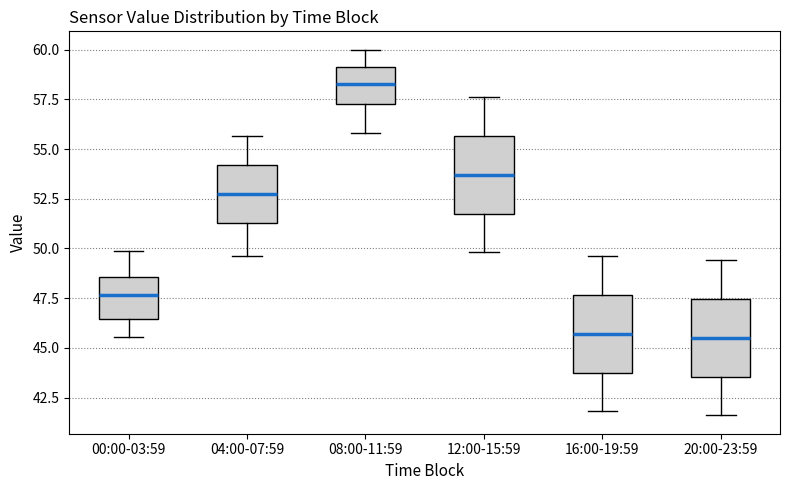

Reading left to right, read every box against the y-axis: the position of its median line, the range the box covers, and the ends of its whiskers. The values are not printed on the chart, so give them approximately, as read against the axis.

00:00-03:59: median 47.5, box 46.5 to 48.5, whiskers 45.5 to 50.0
04:00-07:59: median 52.5, box 51.5 to 54.0, whiskers 49.5 to 55.5
08:00-11:59: median 58.5, box 57.5 to 59.0, whiskers 56.0 to 60.0
12:00-15:59: median 53.5, box 52.0 to 55.5, whiskers 50.0 to 57.5
16:00-19:59: median 45.5, box 44.0 to 47.5, whiskers 42.0 to 49.5
20:00-23:59: median 45.5, box 43.5 to 47.5, whiskers 41.5 to 49.5